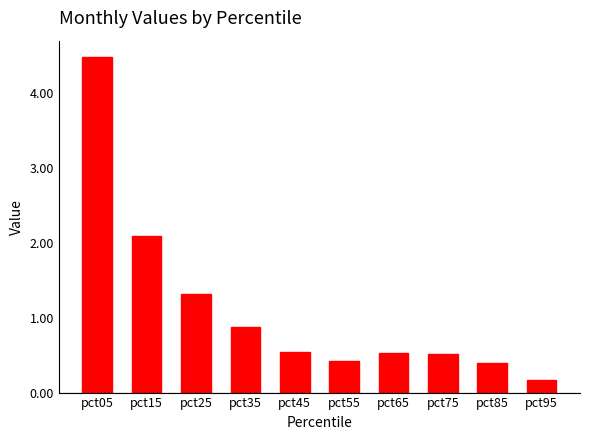

What value does the data have at pct65?

0.5